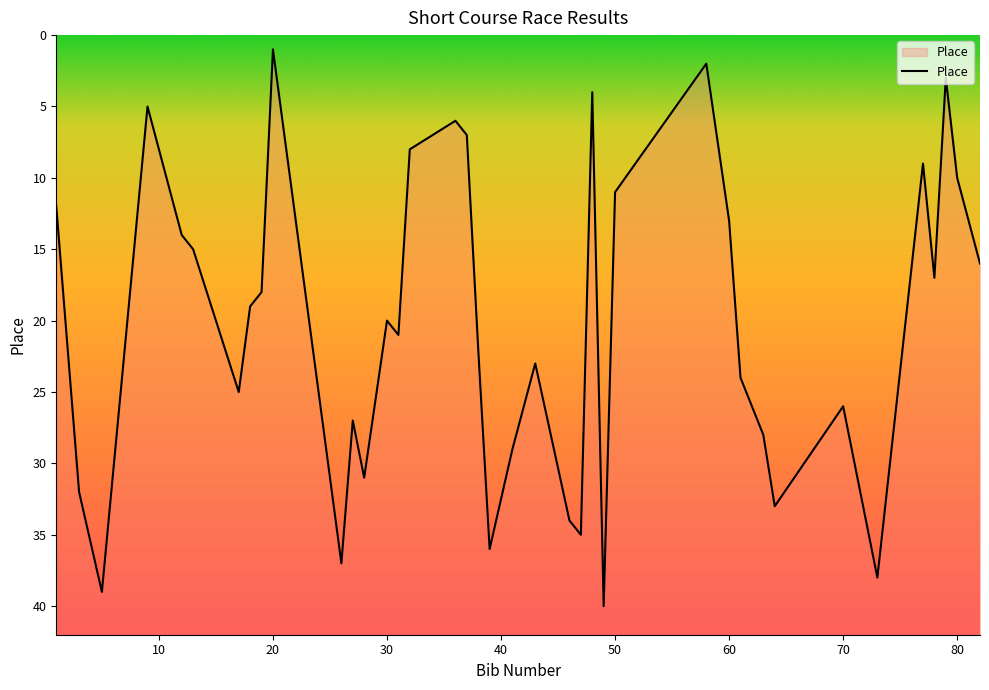

What is the smallest value displayed?

1